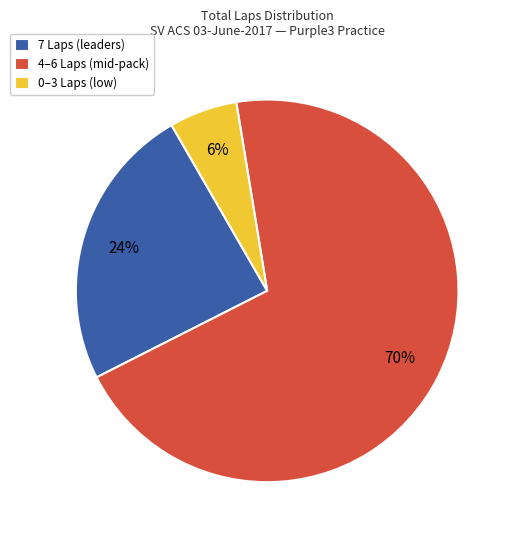

What is the largest slice in the pie chart?

4–6 Laps (mid-pack)